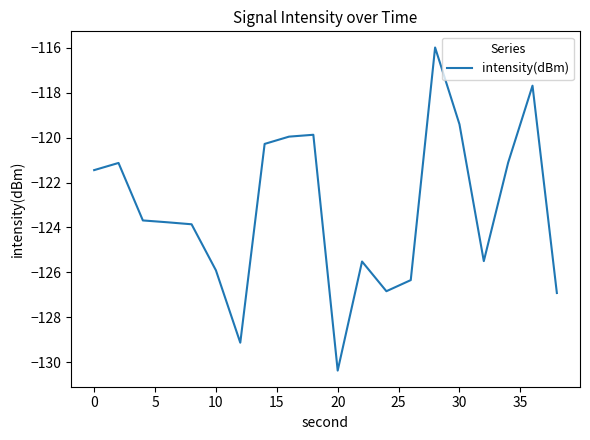

What is the difference between the maximum and minimum values?

14.4